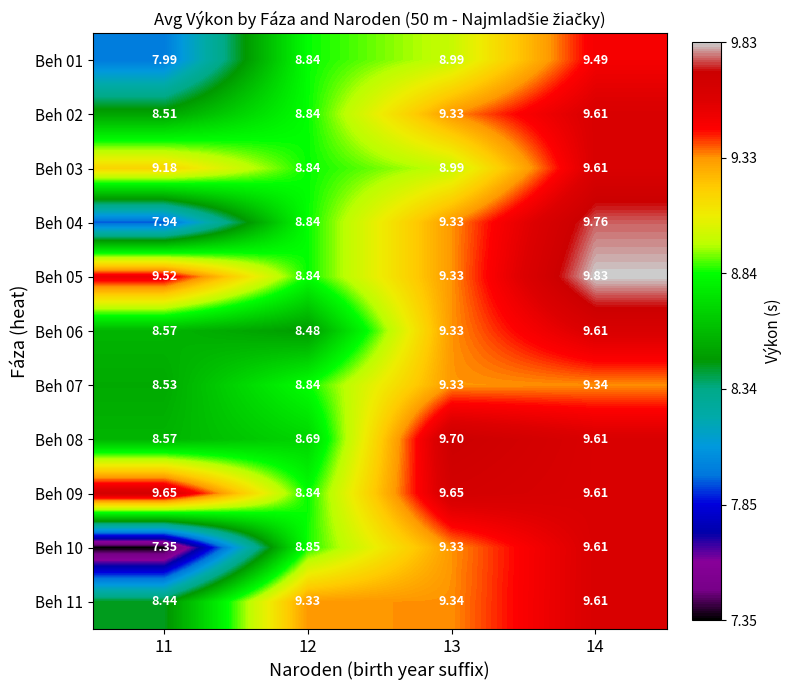

Is the value of Beh 07 at 14 greater than the value of Beh 06 at 11?

Yes